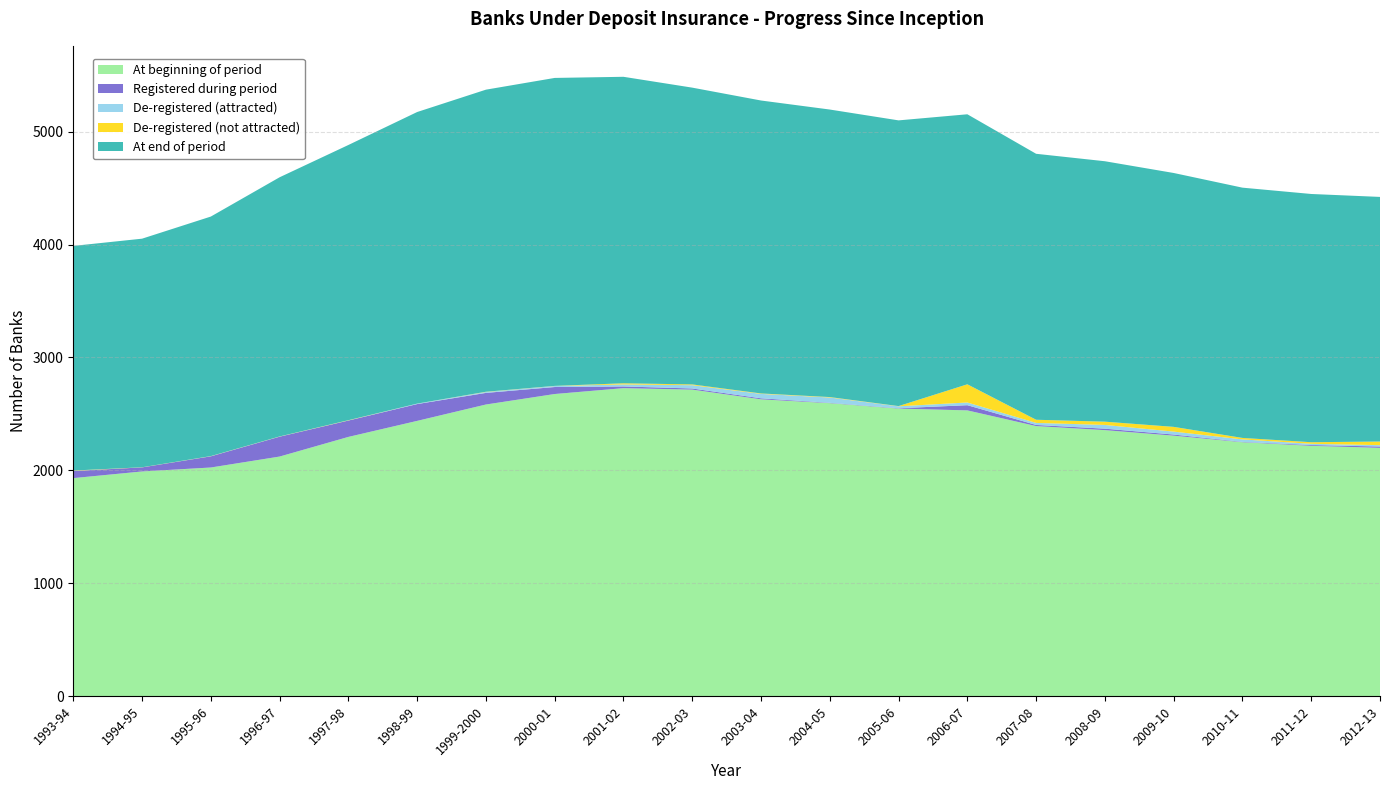

Reading right to left, list all the values displayed in this chart.

At beginning of period: 2199	2217	2249	2307	2356	2392	2531	2547	2595	2629	2715	2728	2676	2583	2438	2296	2122	2025	1990	1931
Registered during period: 12	7	3	10	13	10	46	3	3	9	10	15	62	103	149	145	176	99	36	63
De-registered (attracted): 12	11	22	26	33	18	24	17	47	39	29	18	9	8	4	1	1	1	0	1
De-registered (not attracted): 32	14	13	42	29	28	161	2	4	4	7	10	1	2	0	2	1	1	1	3
At end of period: 2167	2199	2217	2249	2307	2356	2392	2531	2547	2595	2629	2715	2728	2676	2583	2438	2296	2122	2025	1990